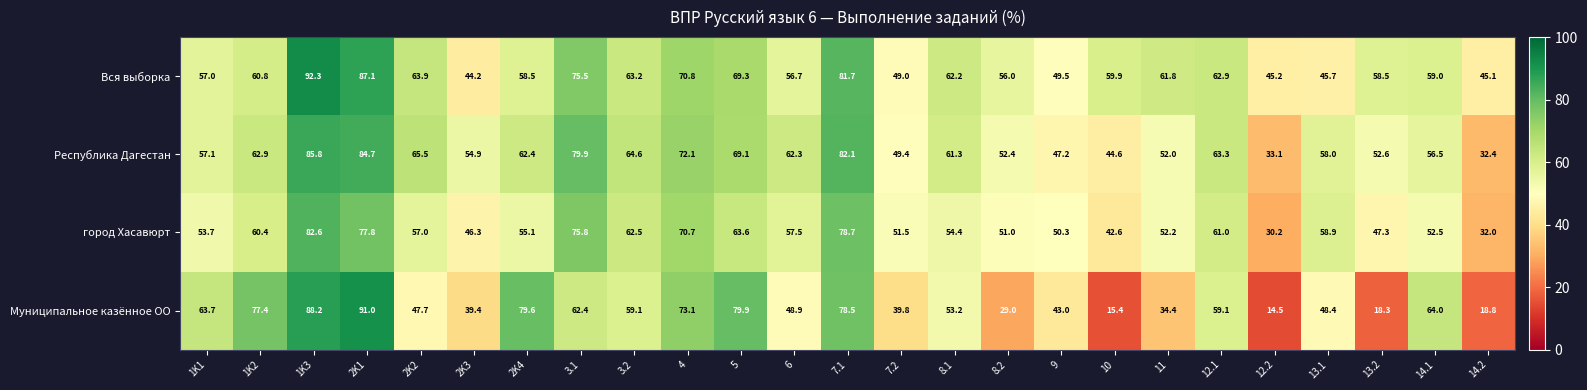

Read the город Хасавюрт value at 1K3.

82.6